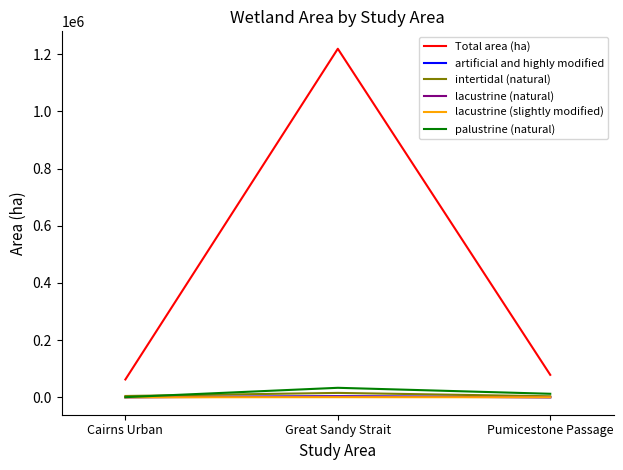

How many lines are shown in the chart?

6